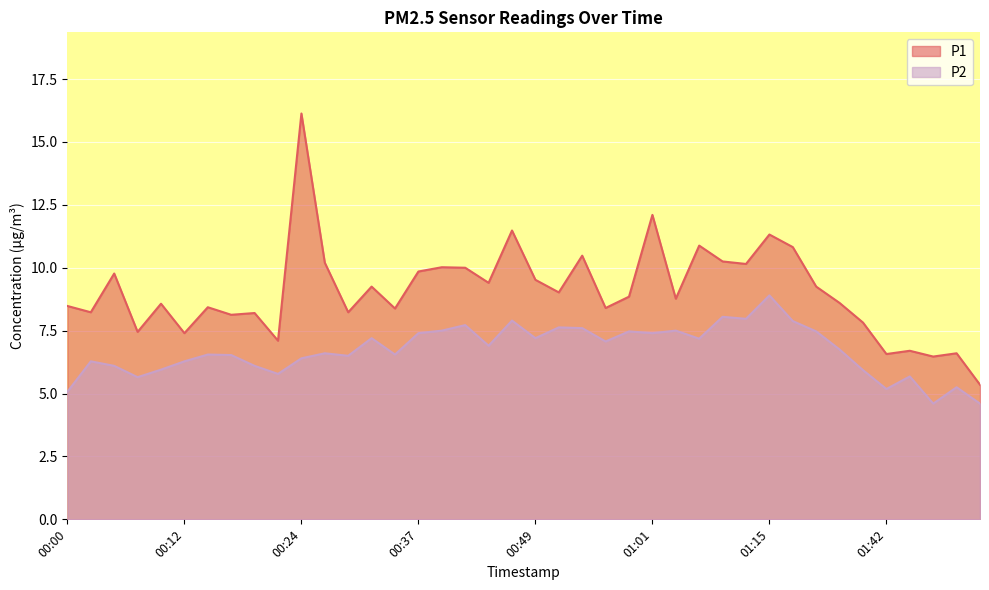

What is the sum of all P2 values?

268.3